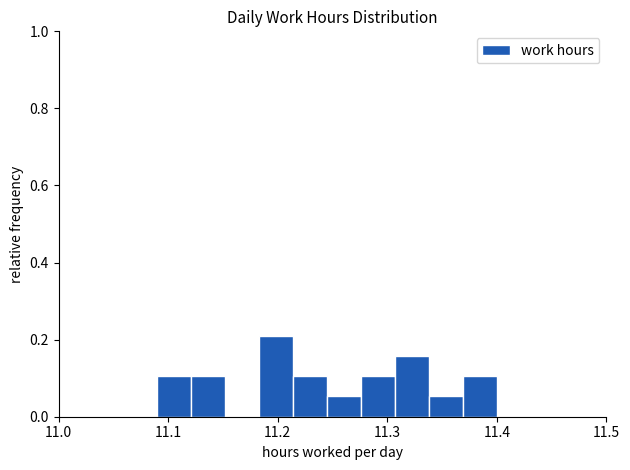

Read against the x-axis, roughly where is the centre of the tallest bar?

11.20